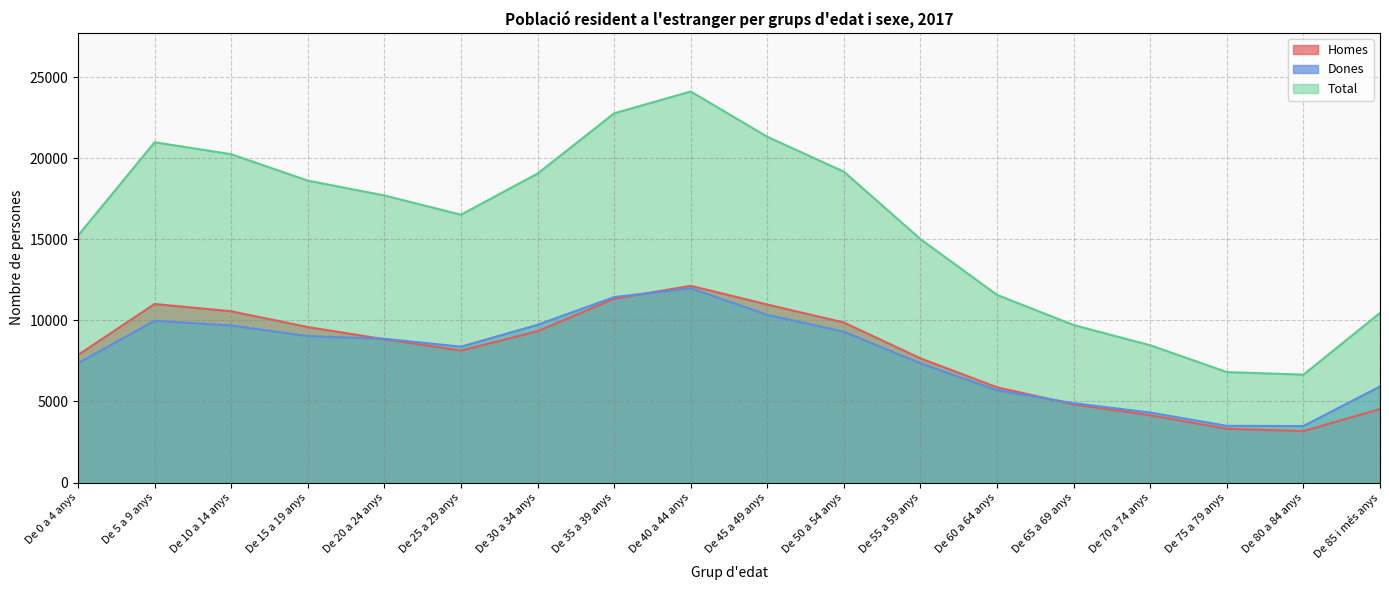

What is the total value across all series at De 25 a 29 anys?

33030